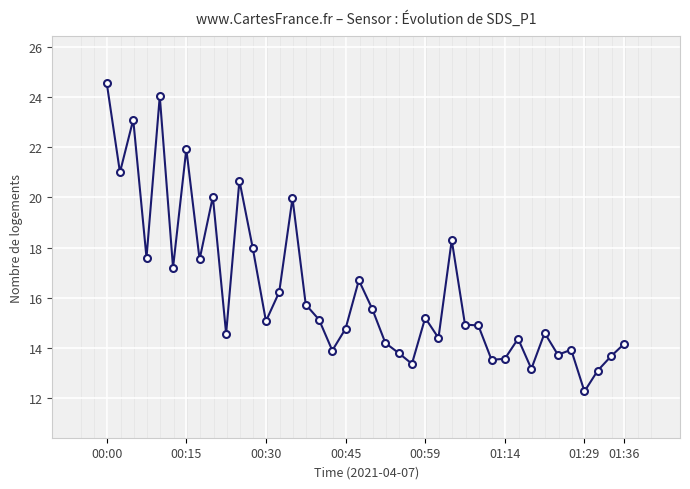

What is the minimum value shown in the chart?

12.3